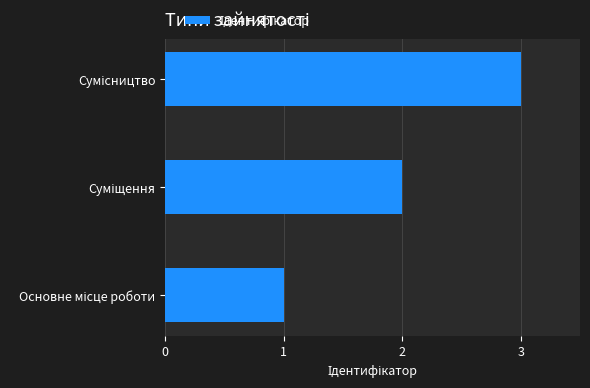

What is the sum of all values?

6